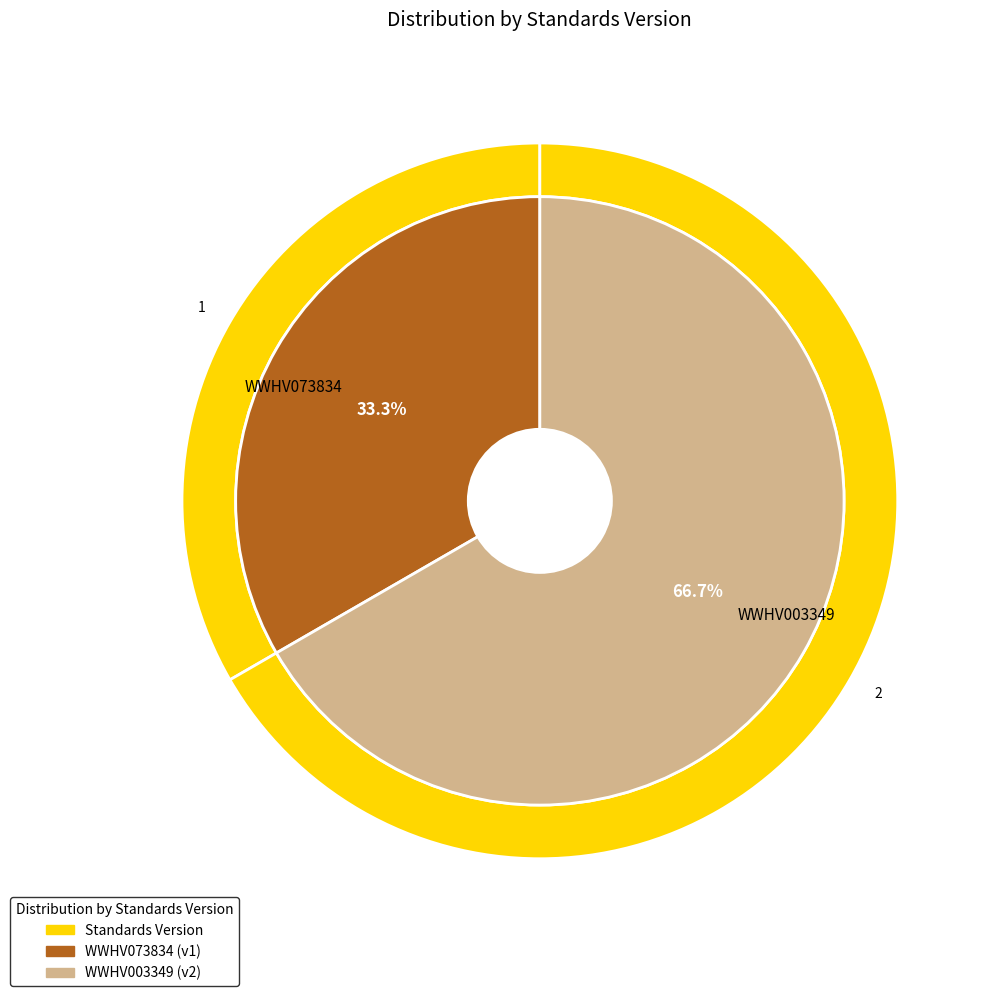

Is the sum of WWHV003349 and WWHV073834 greater than half?

Yes